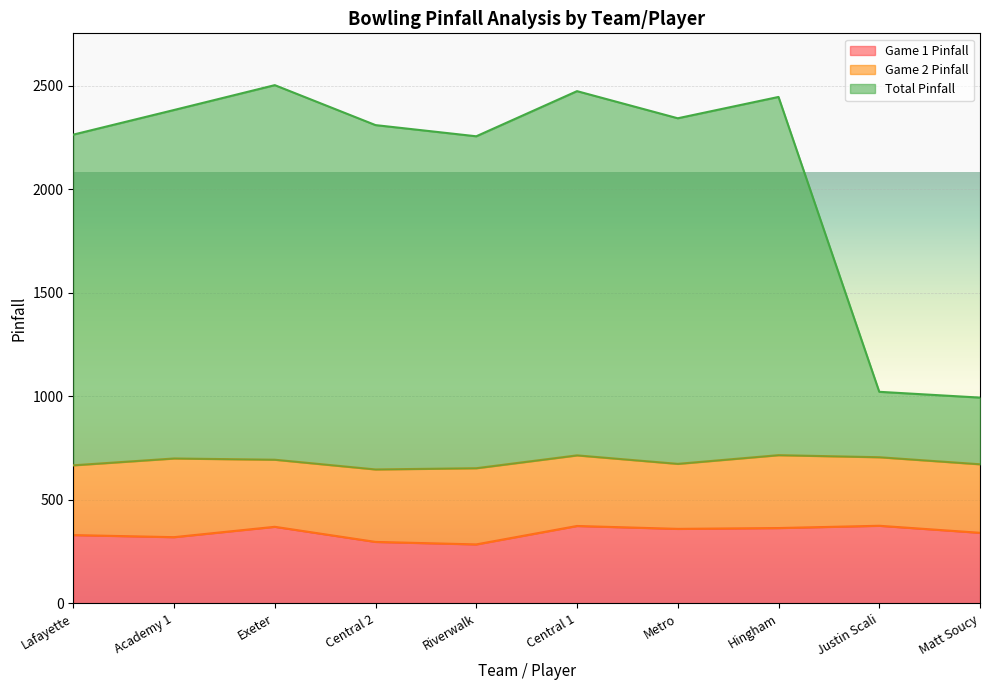

What is the minimum value for Game 1 Pinfall?

284